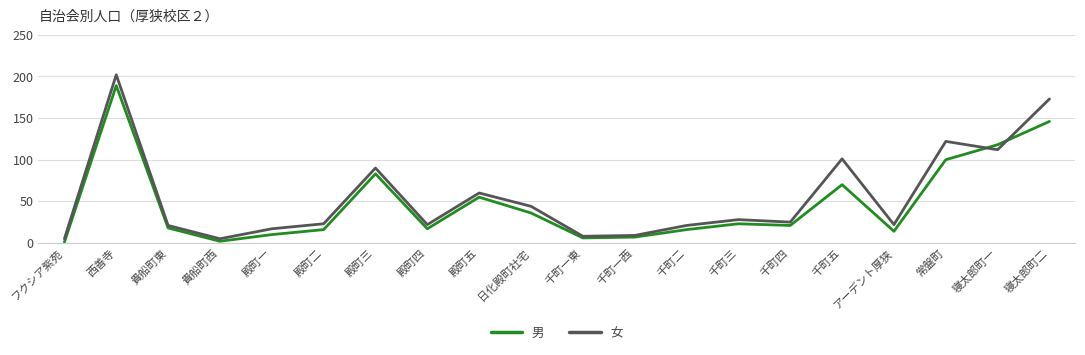

After their last crossing, which series has the higher values: 男 or 女?

女